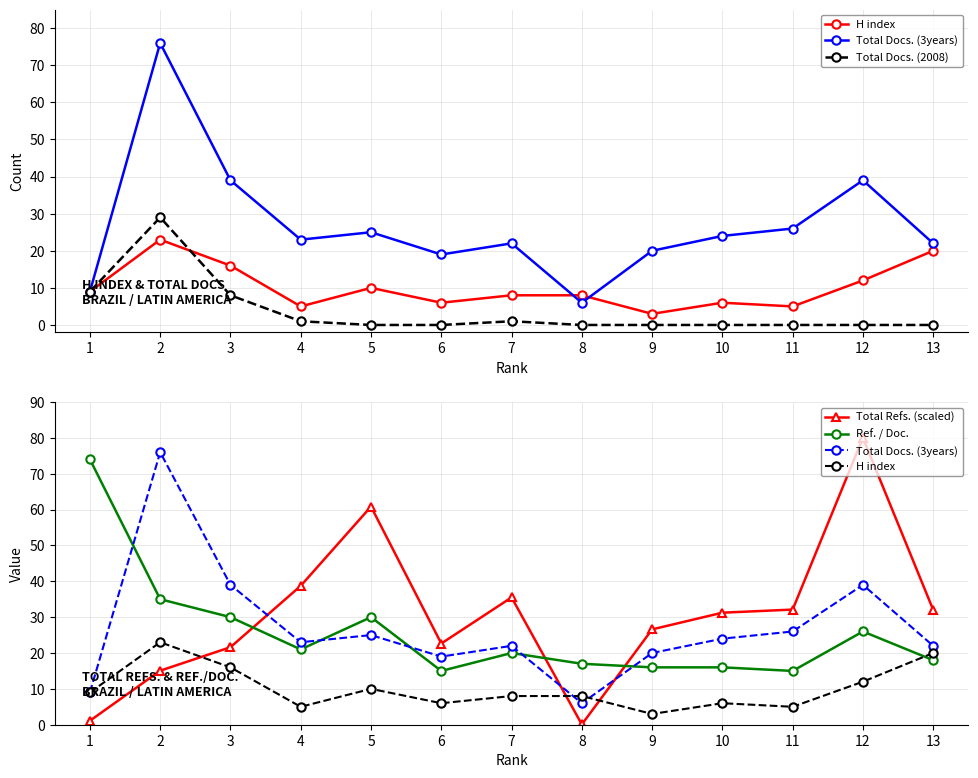

What is the difference between the H index values at 5 and 6?

4.0